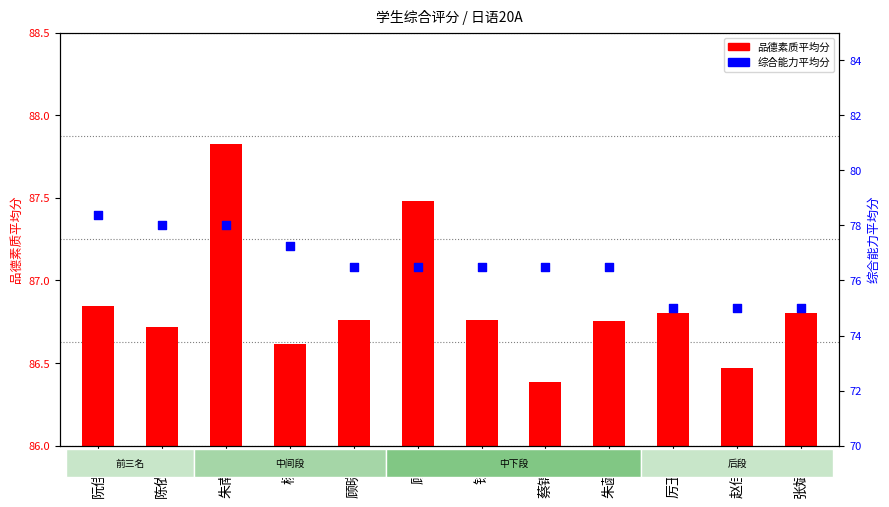

Which series has the widest spread of Y values?

综合能力平均分